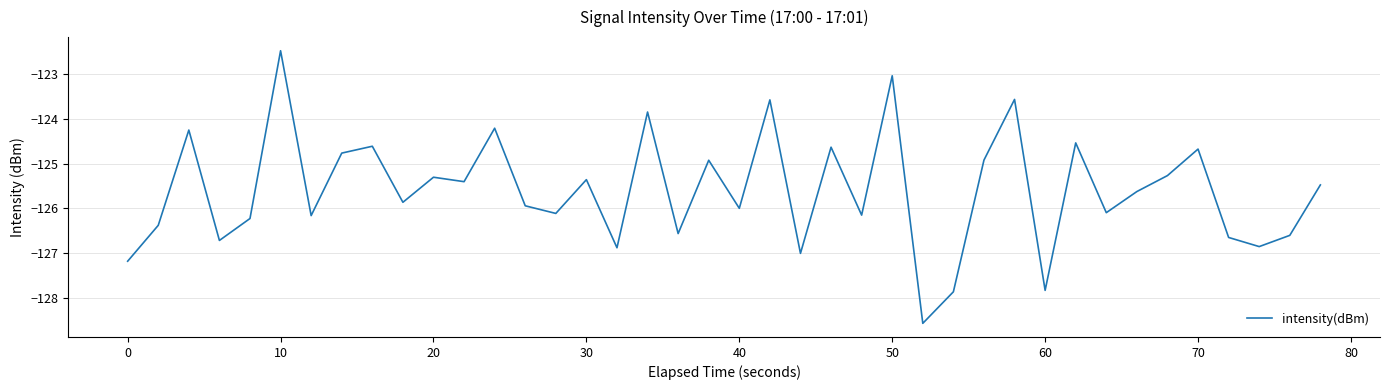

What is the smallest value displayed?

-128.6